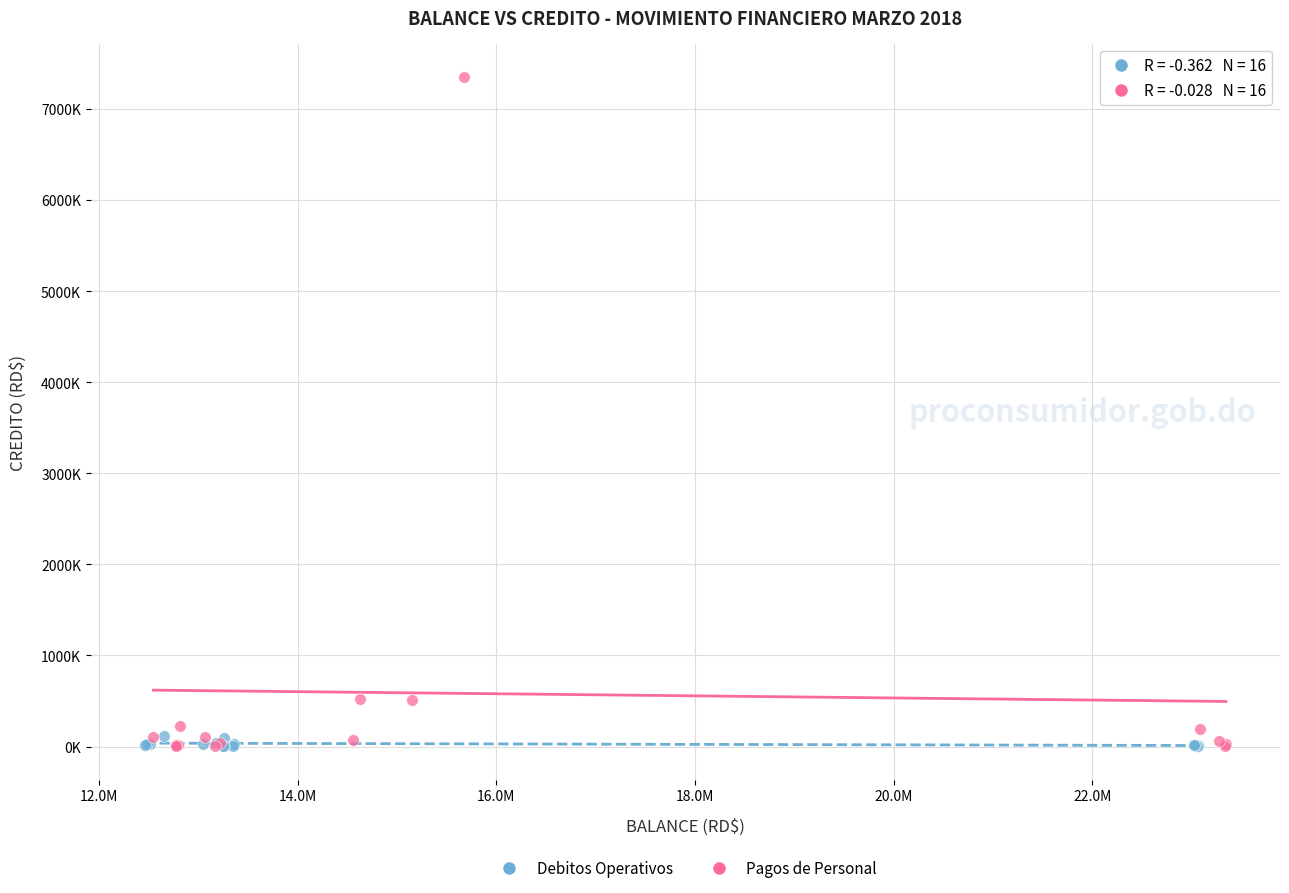

What are all the series names shown in the legend?

Debitos Operativos, Pagos de Personal